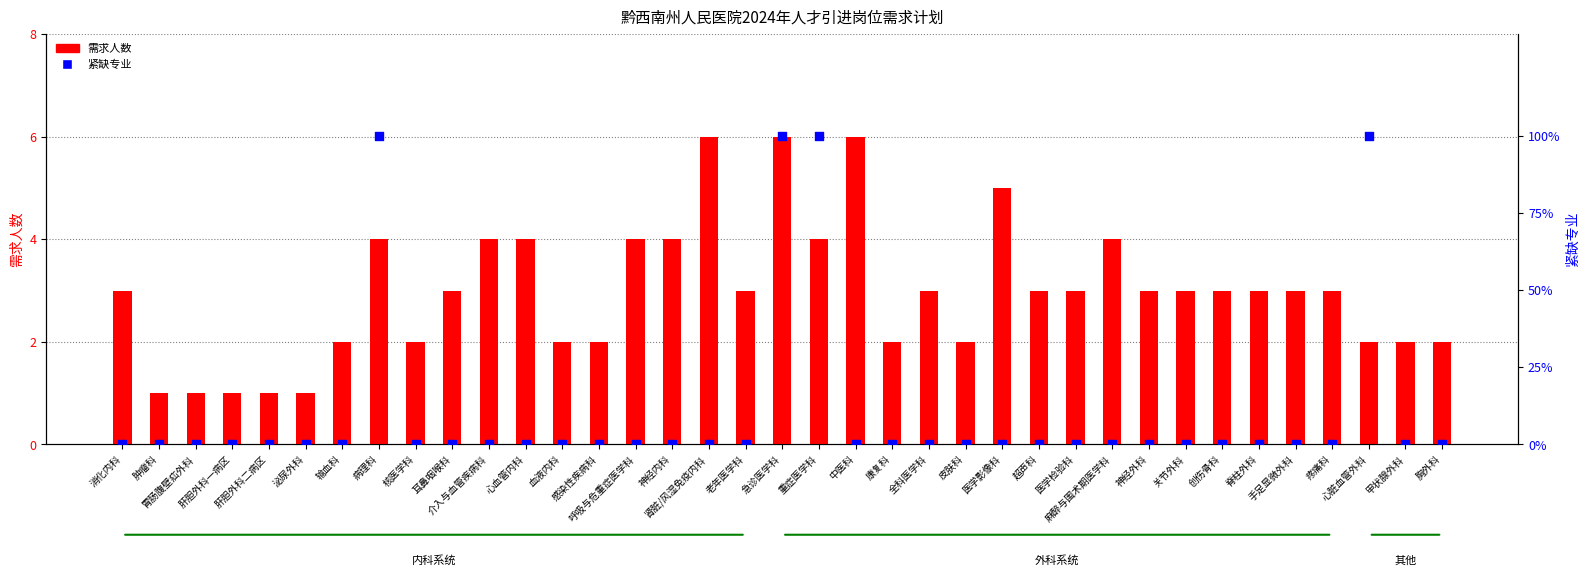

Which series has the largest Y range (max minus min)?

紧缺专业